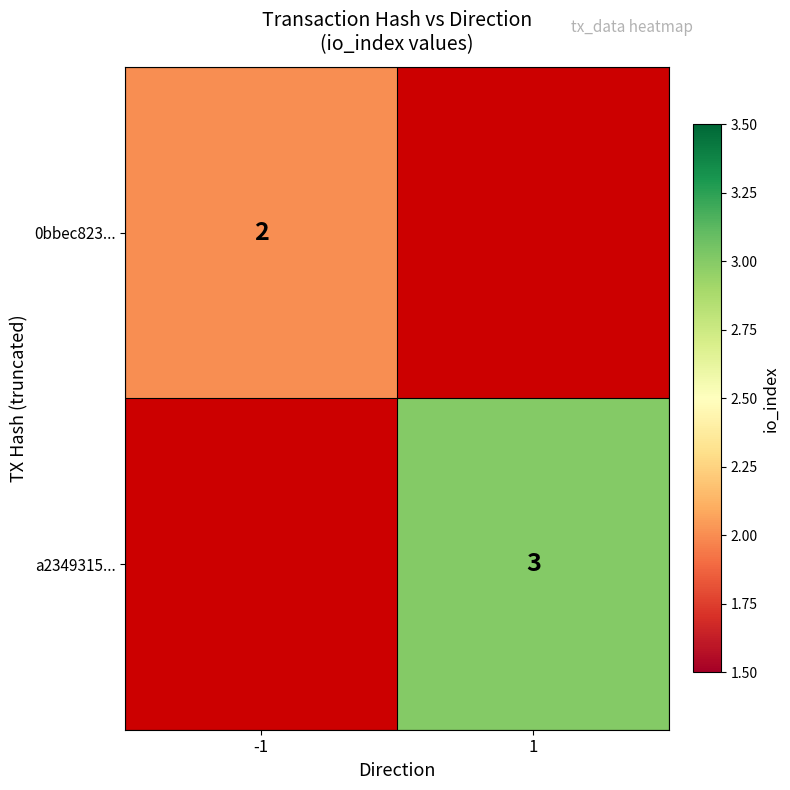

True or false: a2349315... has a value of 5 at 1.

False